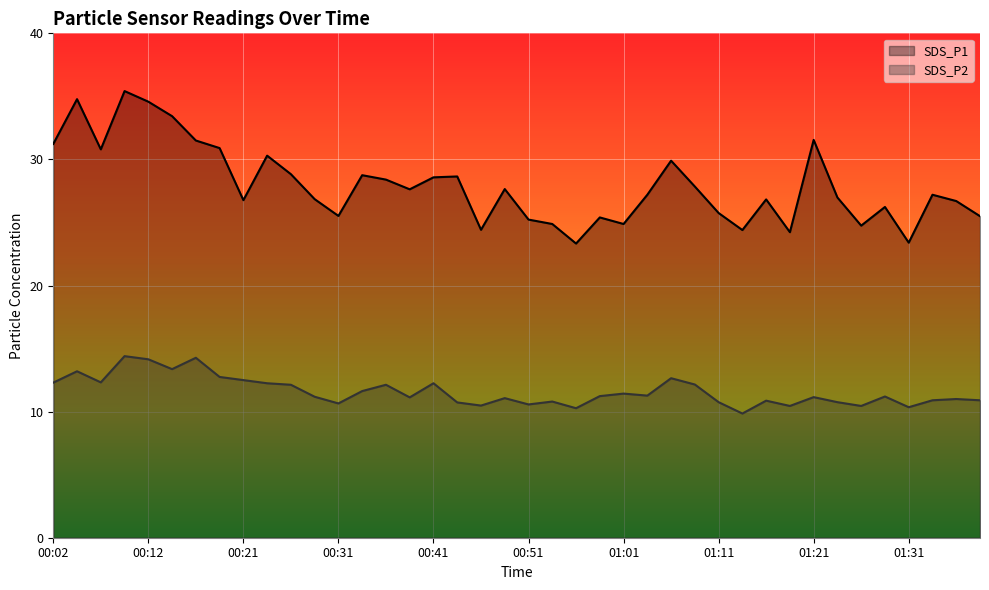

What is the minimum value for SDS_P1?

23.3